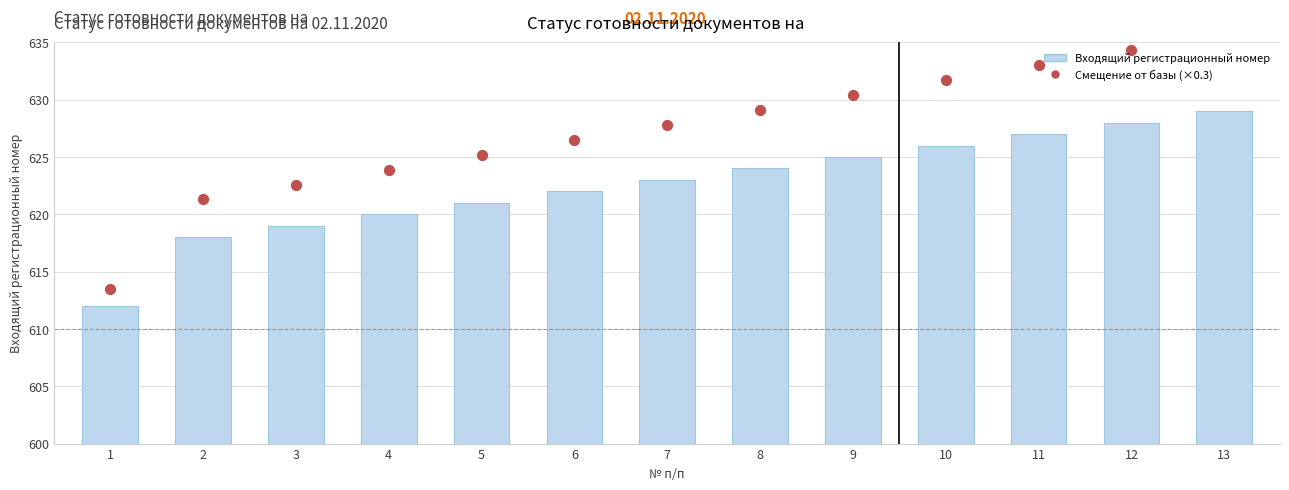

At which category is the sum across all series the highest?

13